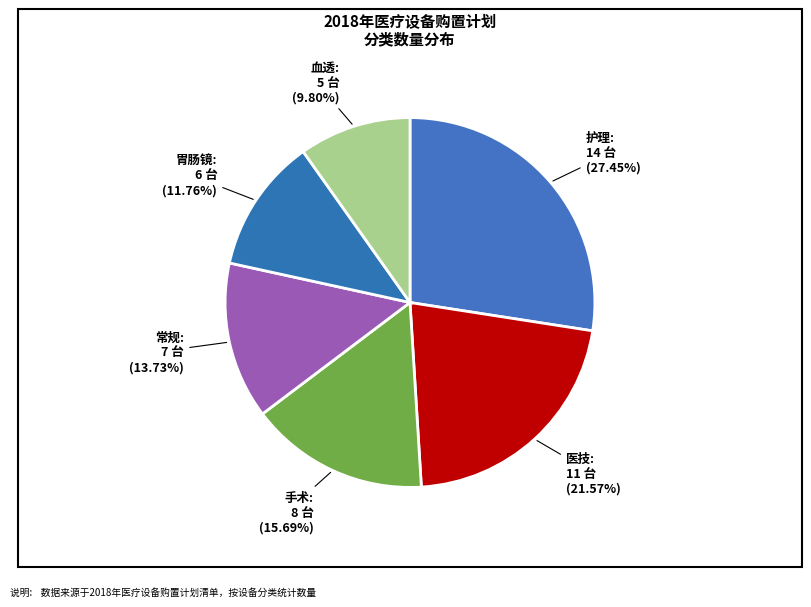

To the nearest percent, what is the average slice percentage?

17%